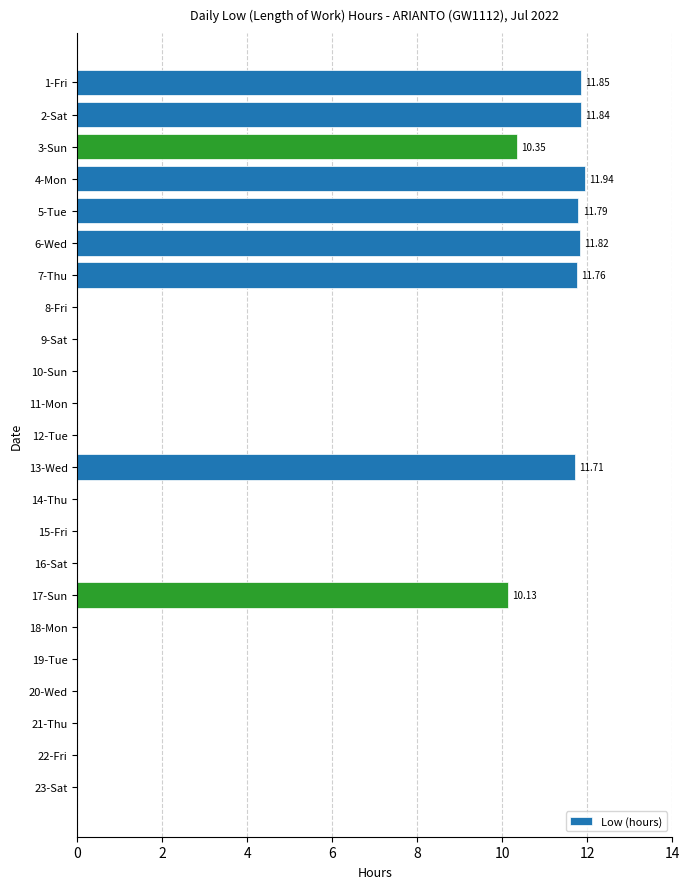

How many series are shown in this chart?

1